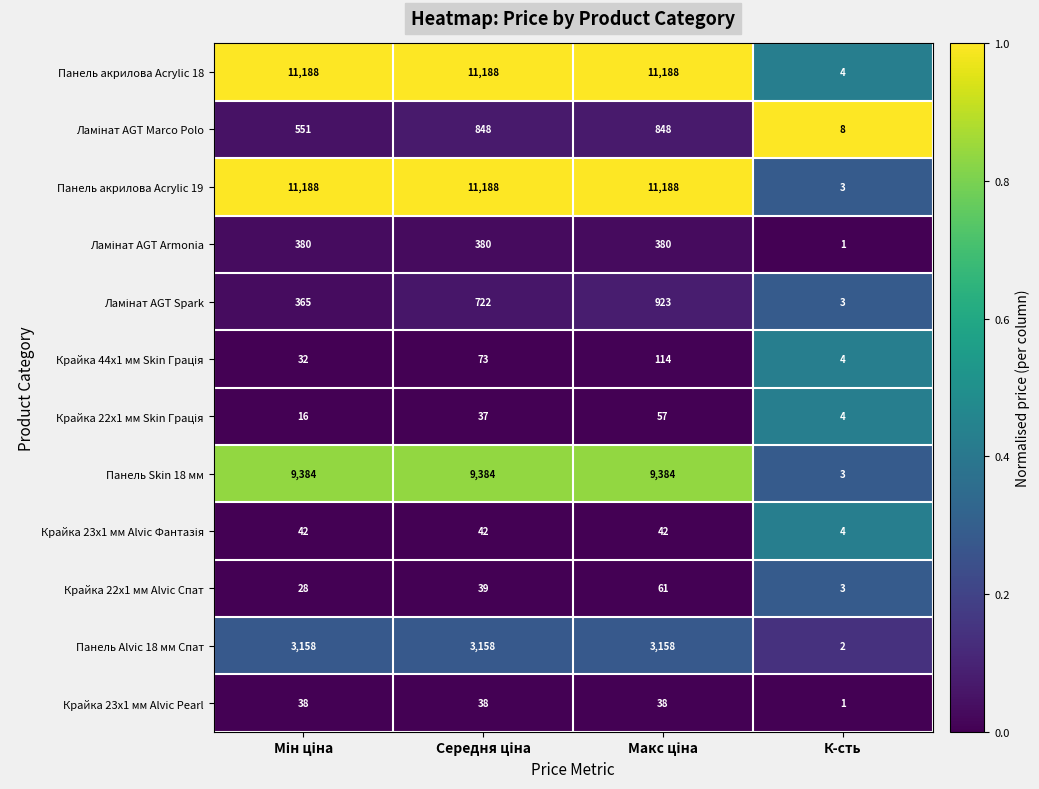

What is the sum of all Панель Alvic 18 мм Спат values?

9476